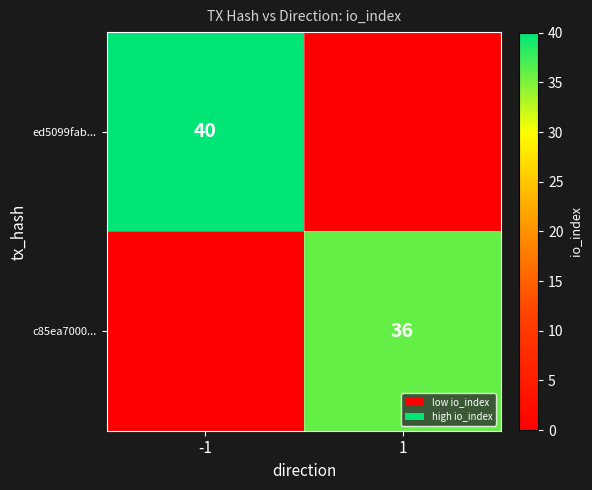

The ed5099fab... series shows 56 at -1. True or false?

False